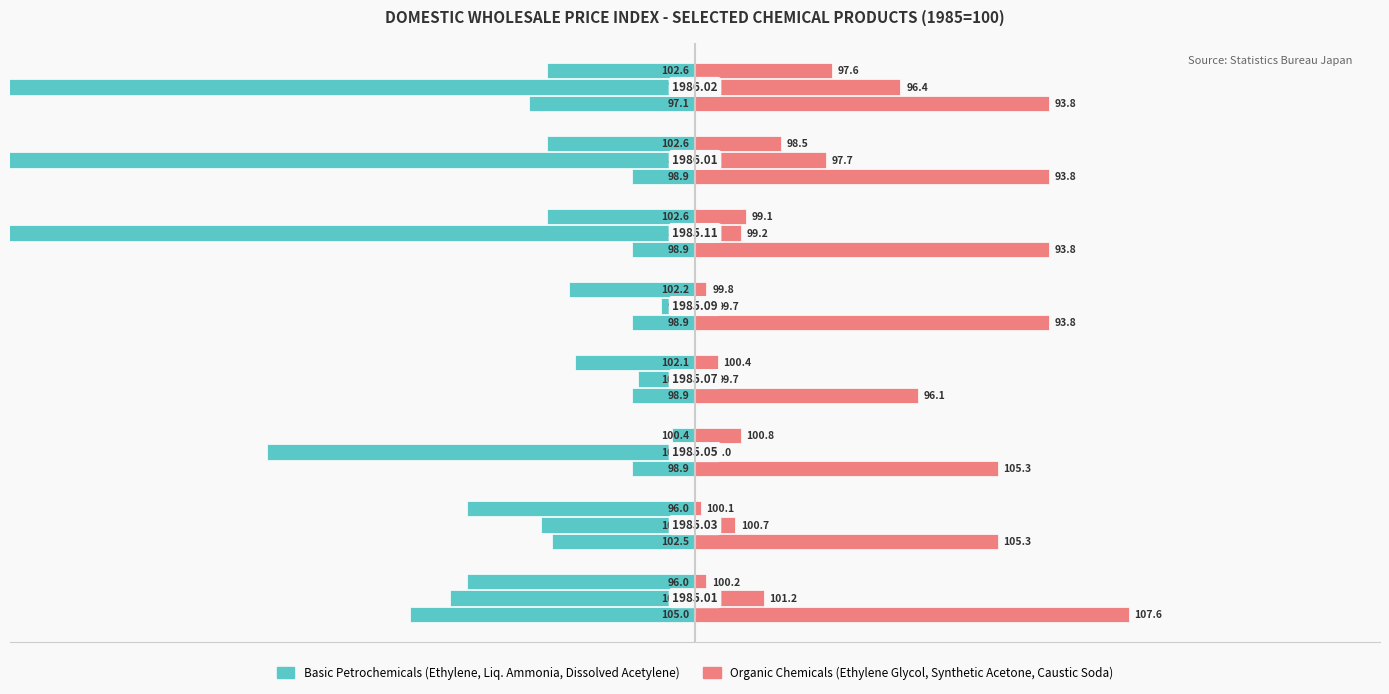

How many groups of bars are there?

8